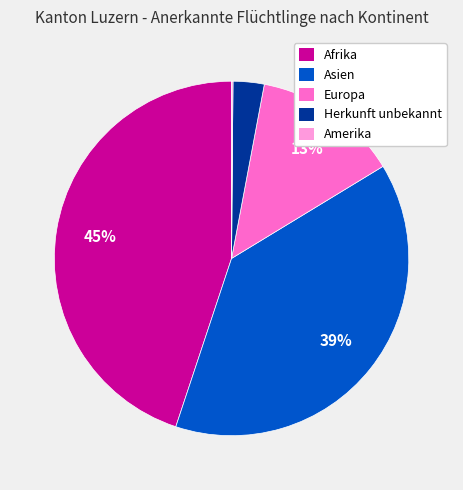

To the nearest percent, what is the average slice percentage?

20%